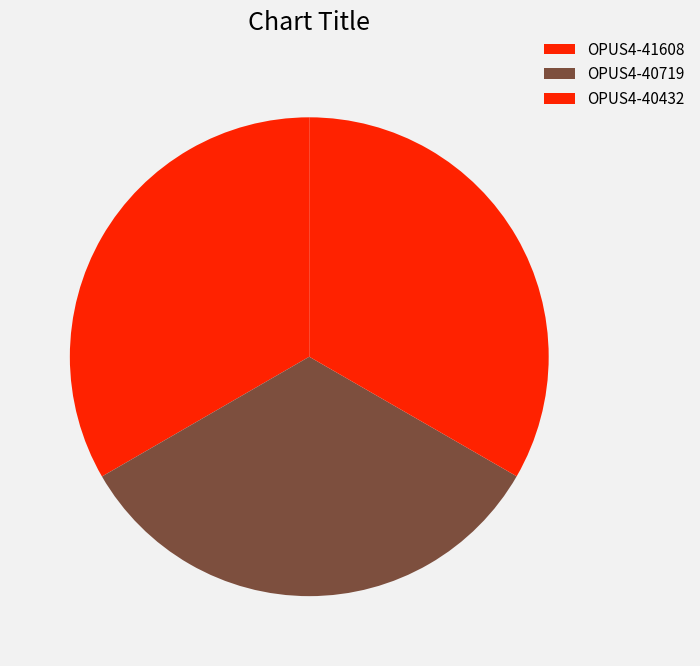

Is there a majority slice in this chart?

No